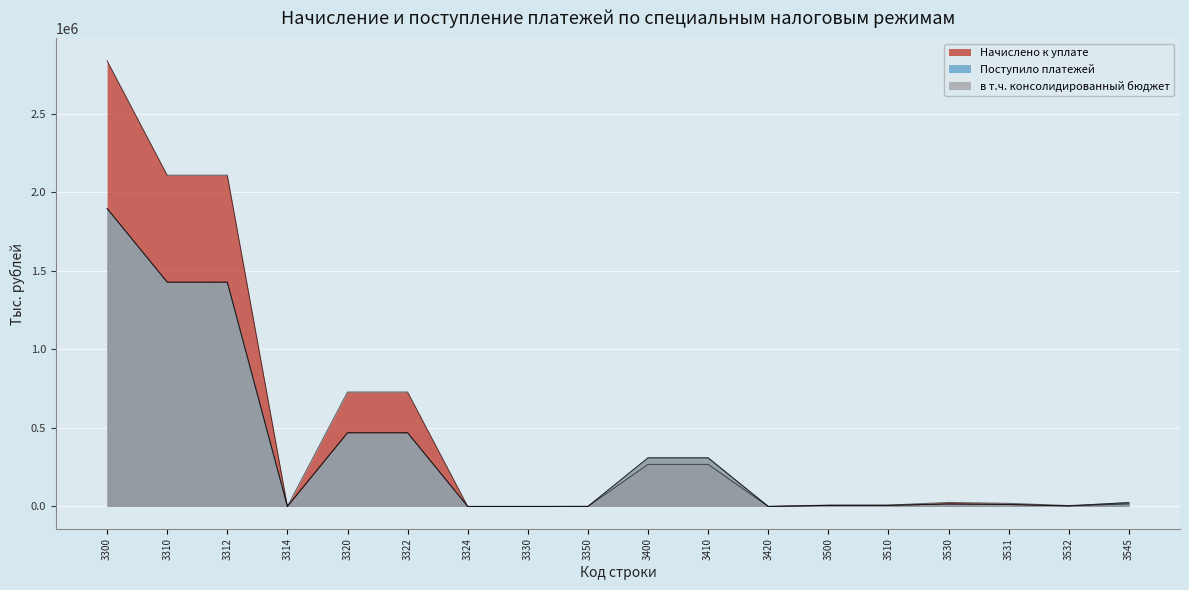

Which category has the highest value across all series?

3300